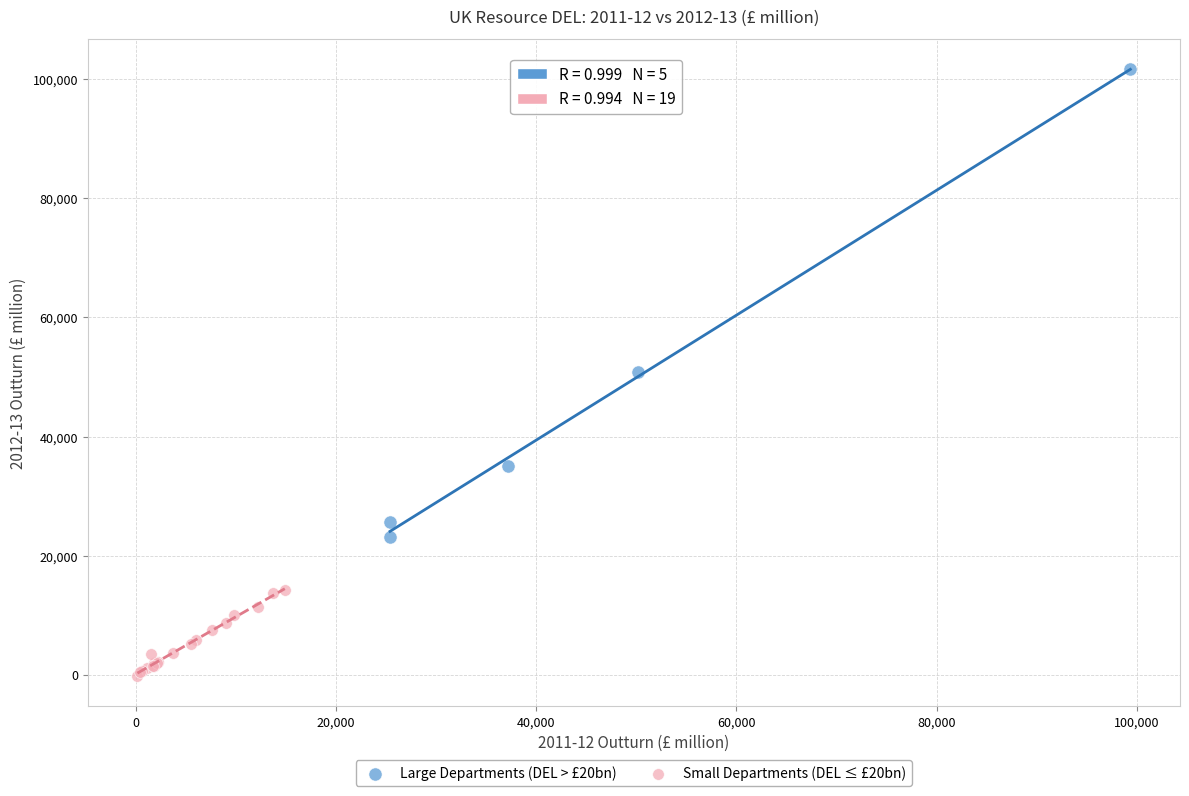

Which series has the widest spread of Y values?

Large Departments (DEL > £20bn)